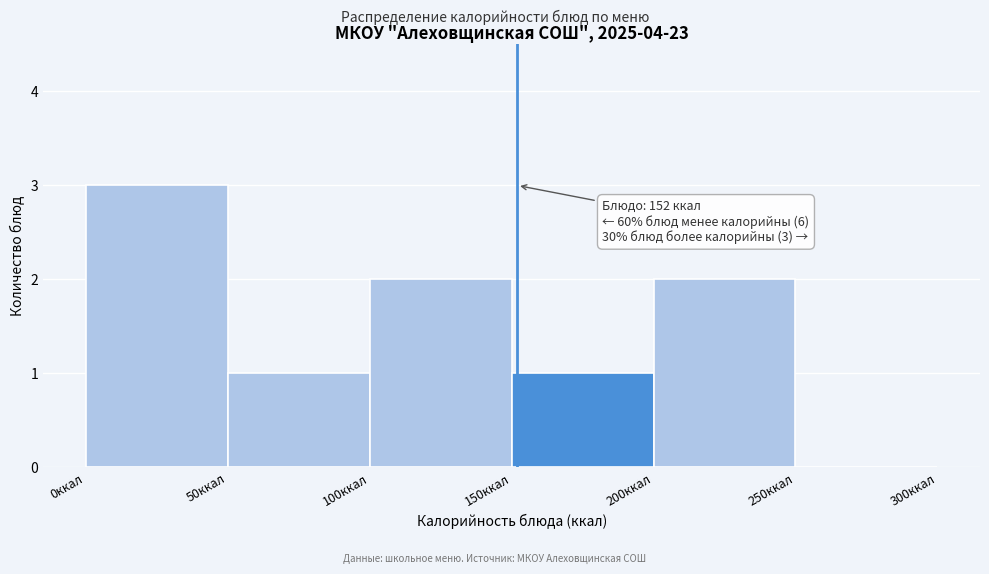

Which range on the x-axis has the tallest bar?

0 to 50